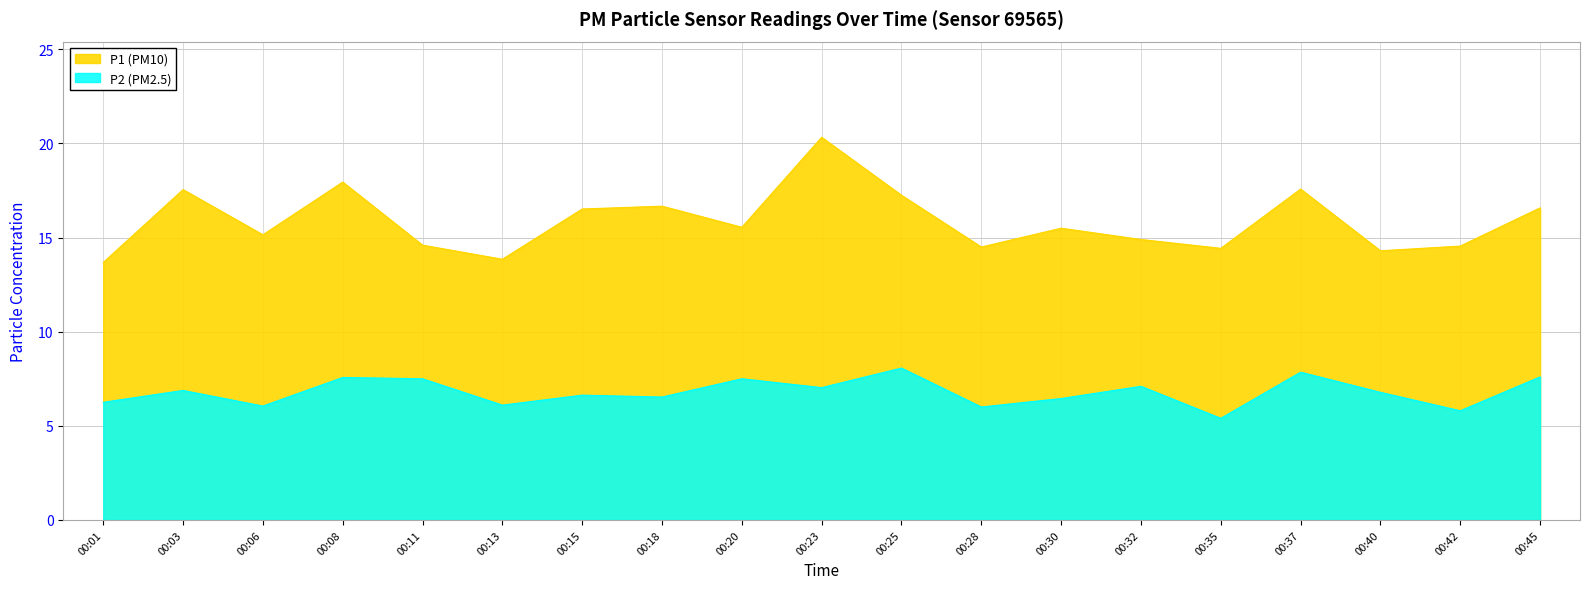

Reading left to right, what are all the values shown in this chart?

P1: 00:01=13.7	00:03=17.6	00:06=15.2	00:08=17.9	00:11=14.6	00:13=13.8	00:15=16.5	00:18=16.7	00:20=15.6	00:23=20.3	00:25=17.2	00:28=14.5	00:30=15.5	00:32=14.9	00:35=14.4	00:37=17.6	00:40=14.3	00:42=14.6	00:45=16.6
P2: 00:01=6.2	00:03=6.9	00:06=6.0	00:08=7.6	00:11=7.5	00:13=6.1	00:15=6.6	00:18=6.5	00:20=7.5	00:23=7.0	00:25=8.1	00:28=6.0	00:30=6.5	00:32=7.1	00:35=5.4	00:37=7.8	00:40=6.8	00:42=5.8	00:45=7.6